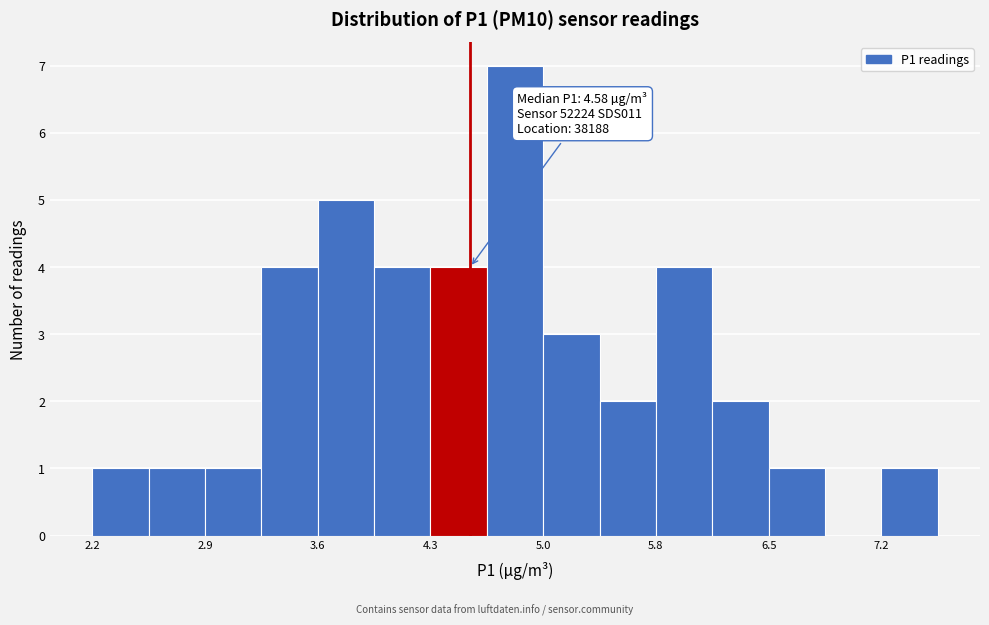

Read against the x-axis, roughly where is the centre of the tallest bar?

4.9